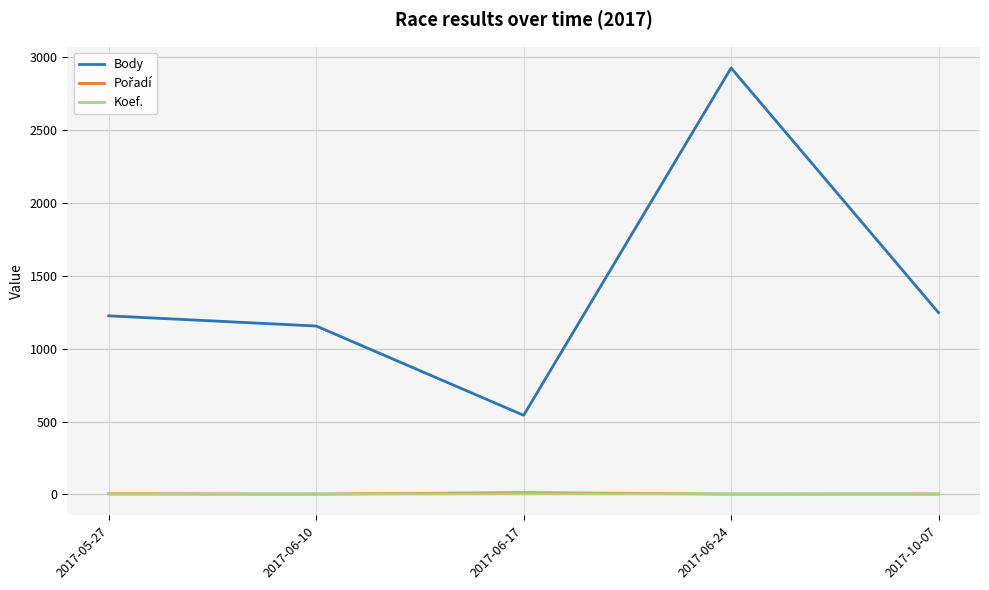

Which label corresponds to the largest value in the chart?

2017-06-24